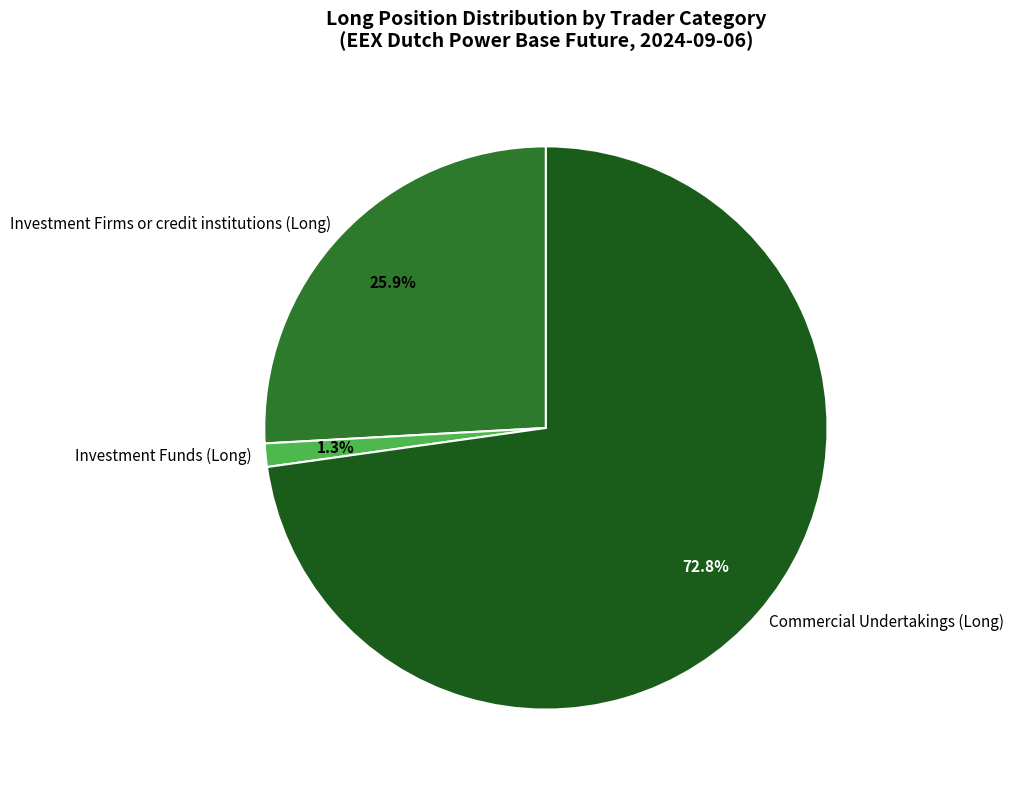

Rank the categories by value from highest to lowest.

Commercial Undertakings (Long), Investment Firms or credit institutions (Long), Investment Funds (Long)